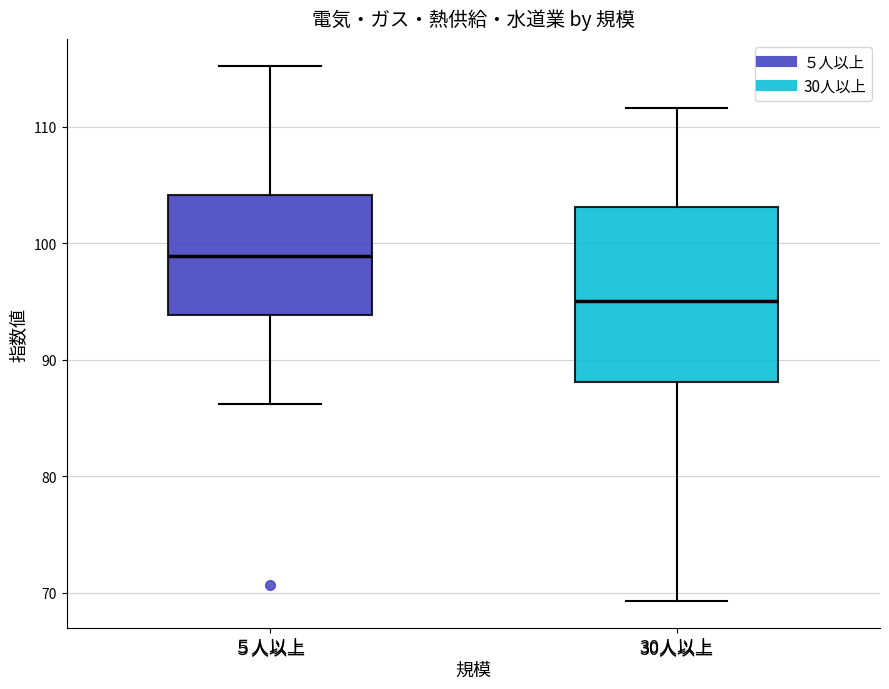

Which box is the tallest, from its lower edge to its upper edge?

30人以上